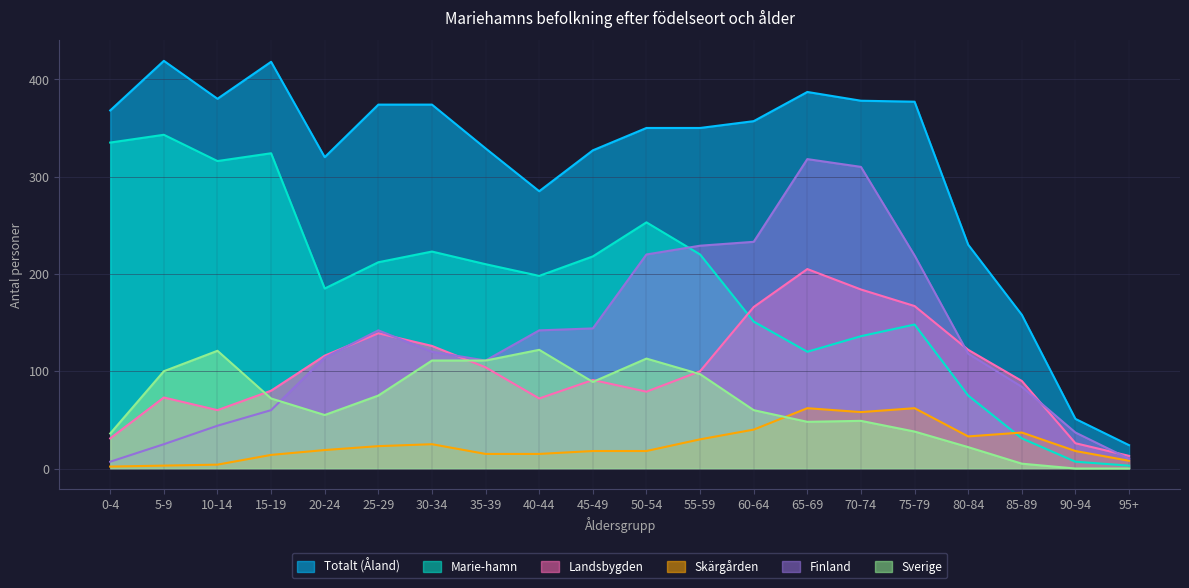

What is the difference between the Landsbygden values at 85-89 and 10-14?

30